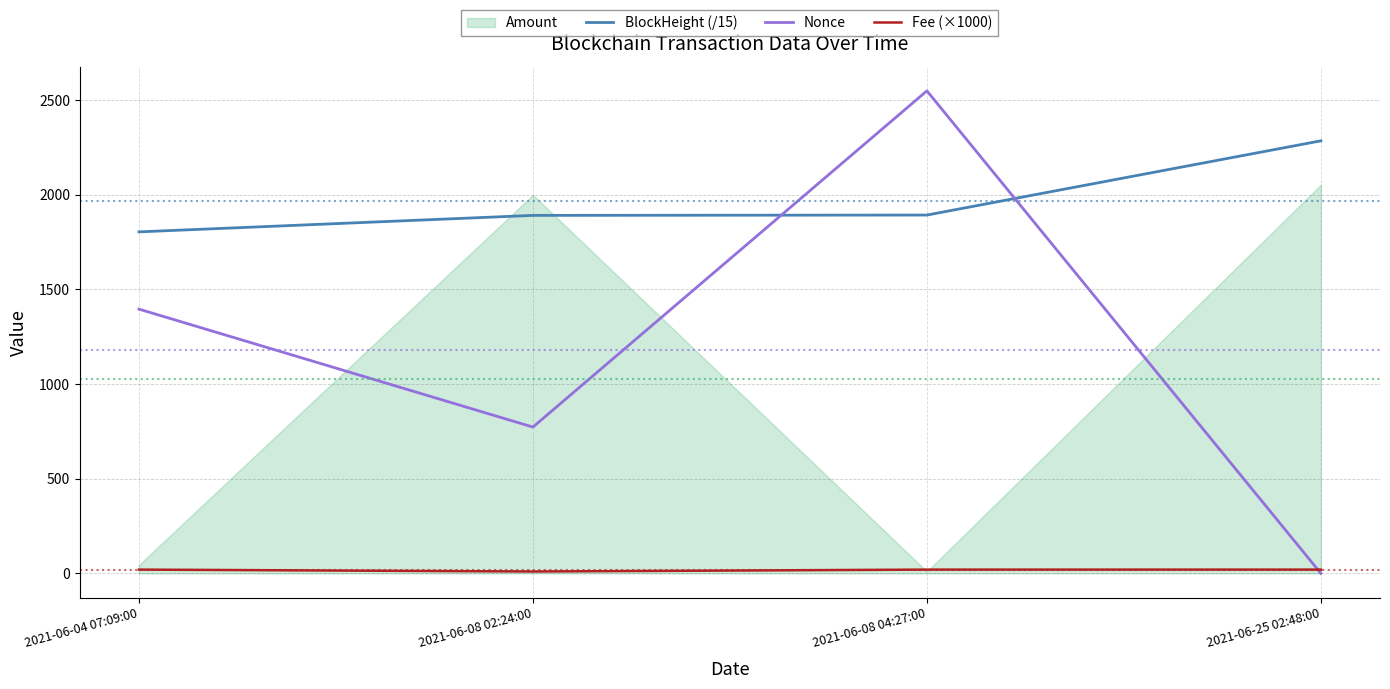

What is the label of the 3rd point from the right?

2021-06-08 02:24:00